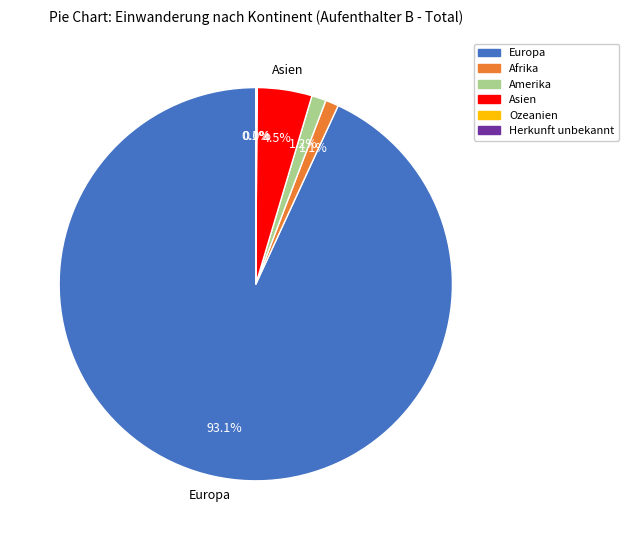

How much of the chart is everything except Asien?

95.5%